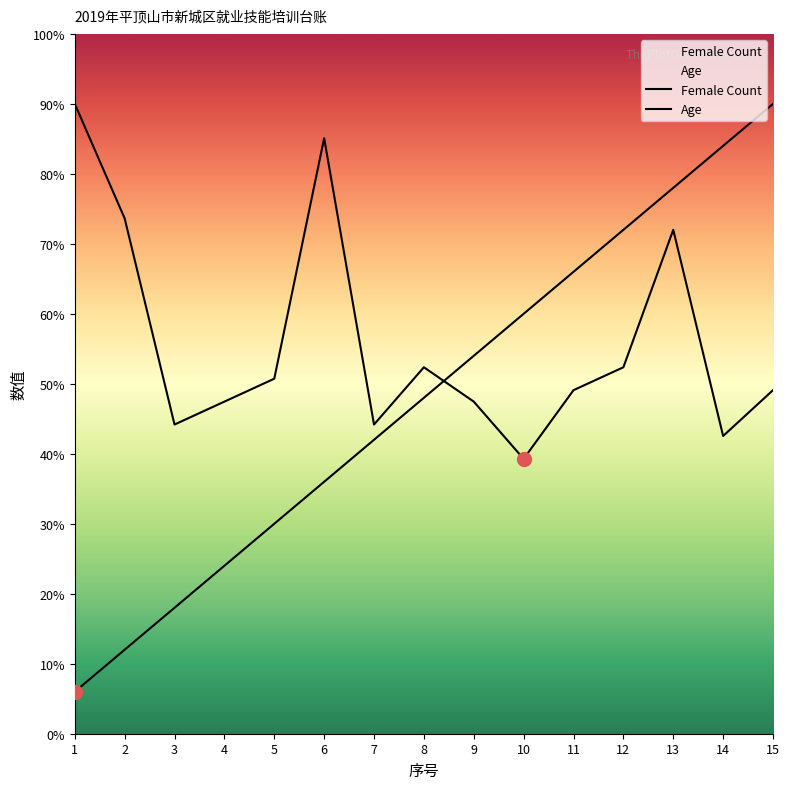

What is the difference between the maximum and minimum values in the Age series?

50.7